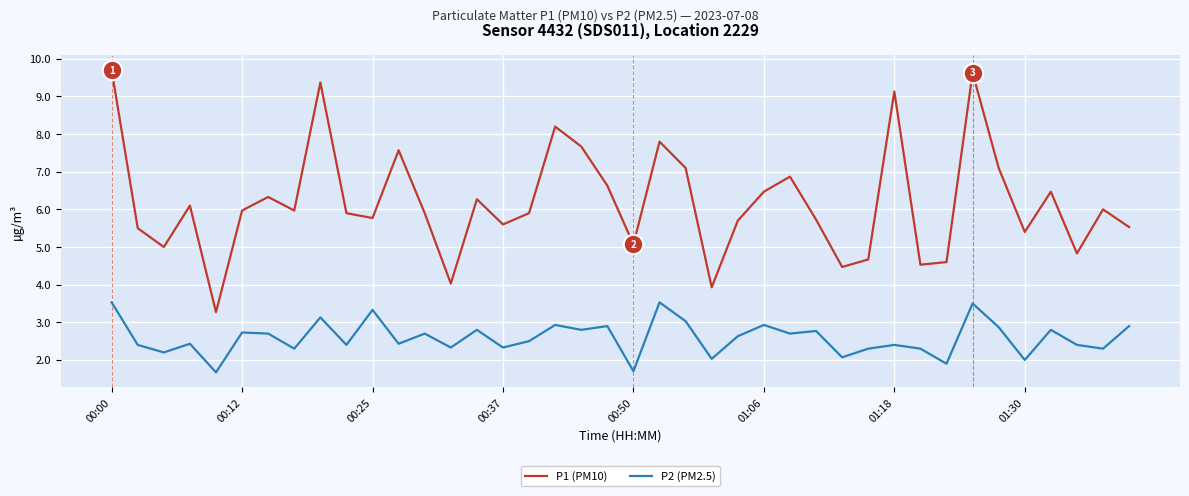

List the series in order of their overall mean, highest first.

P1 (PM10), P2 (PM2.5)